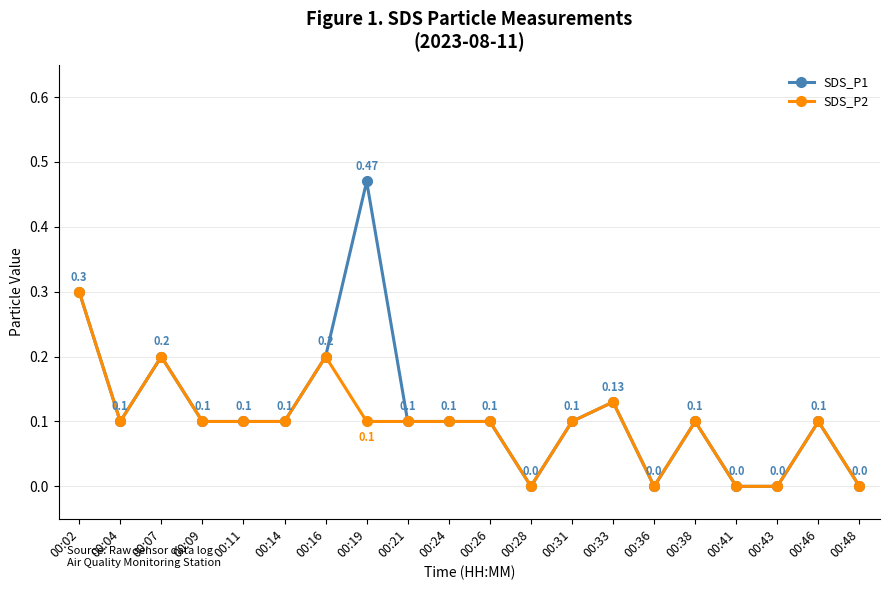

Count the number of categories in the chart.

20